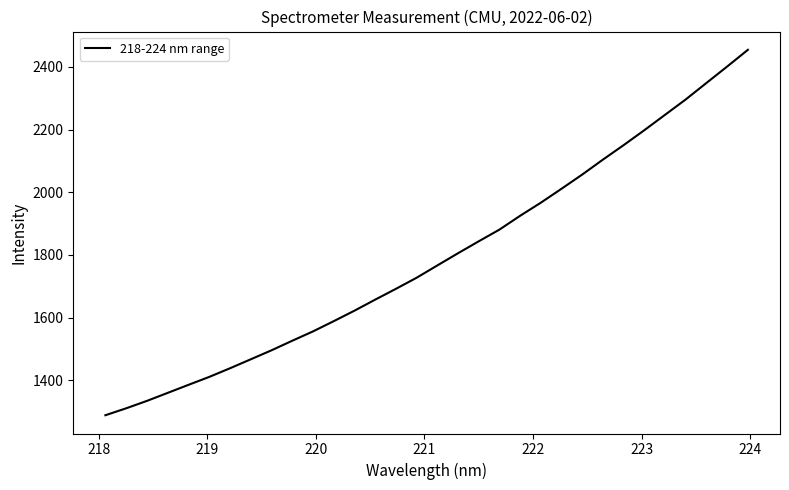

What is the maximum value shown in the chart?

2454.7